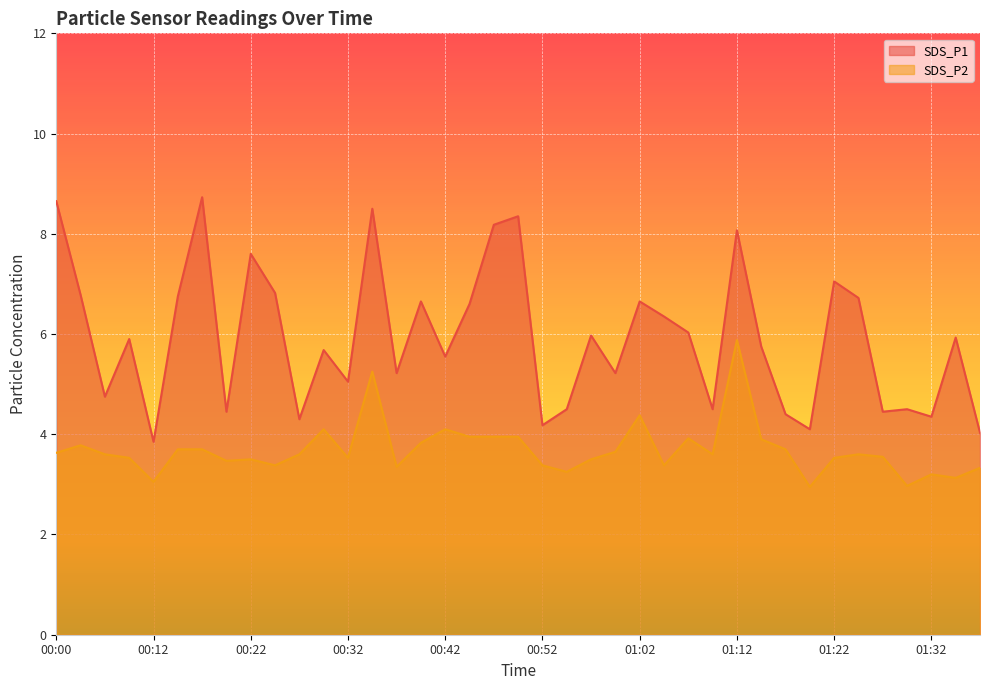

The value of SDS_P2 at 01:19 is 3.0. True or false?

True